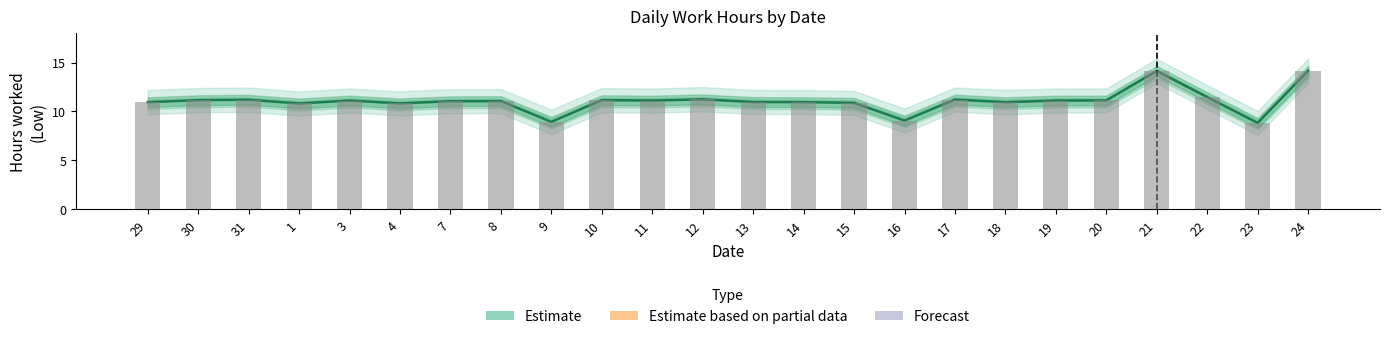

How many values in the Estimate (line) series are below 11?

10